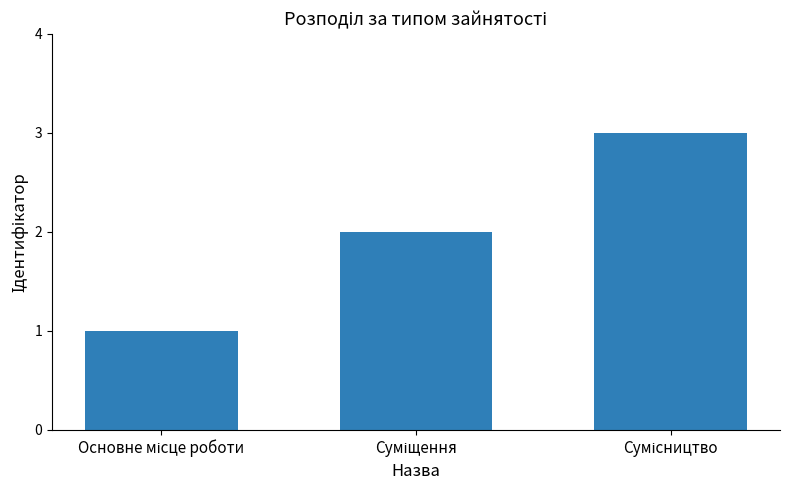

How many data points does each series have?

3